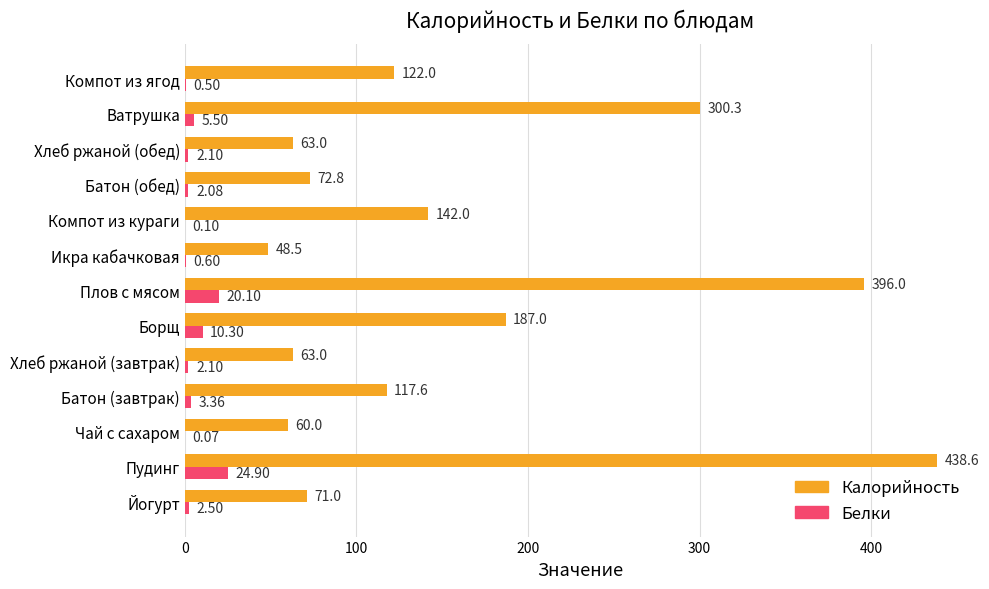

Which category has the highest value across all series?

Пудинг